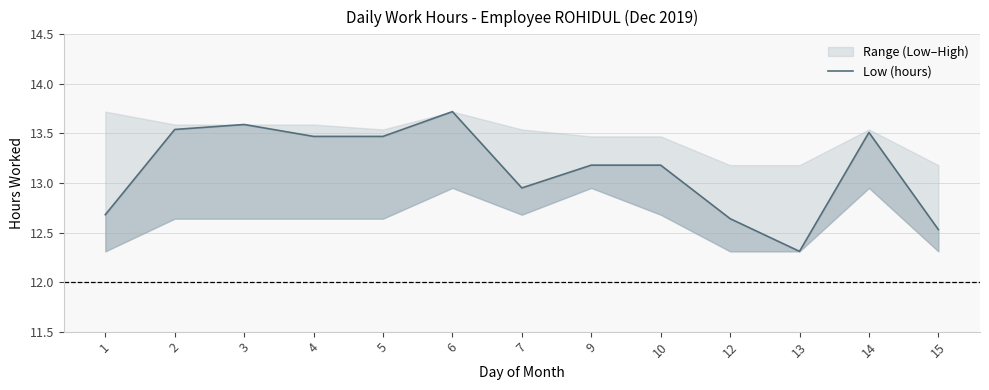

True or false: the data has more than 2 interior local peaks.

True